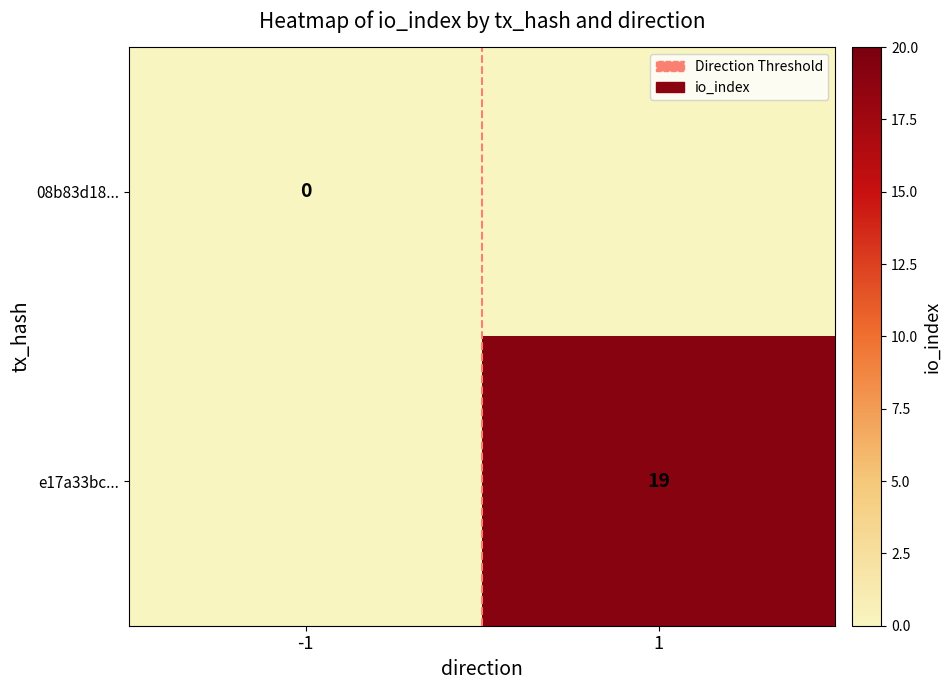

The value of e17a33bc... at 1 is 11.7. True or false?

False